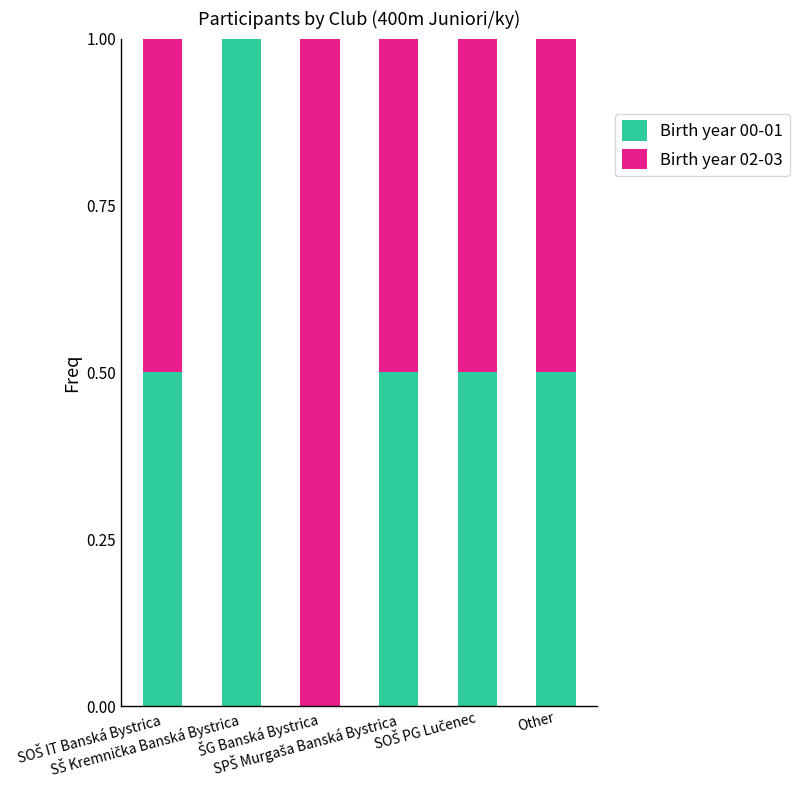

What is the maximum value for Birth year 00-01?

1.0